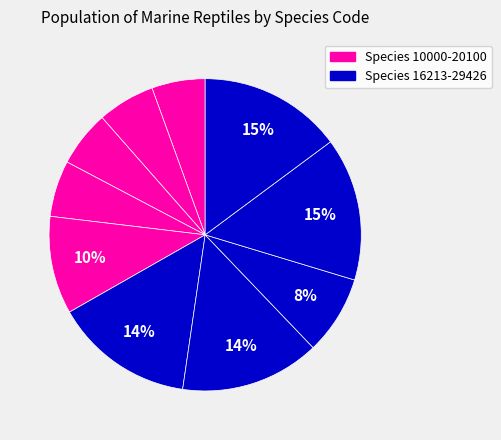

How many segments does this pie chart have?

10